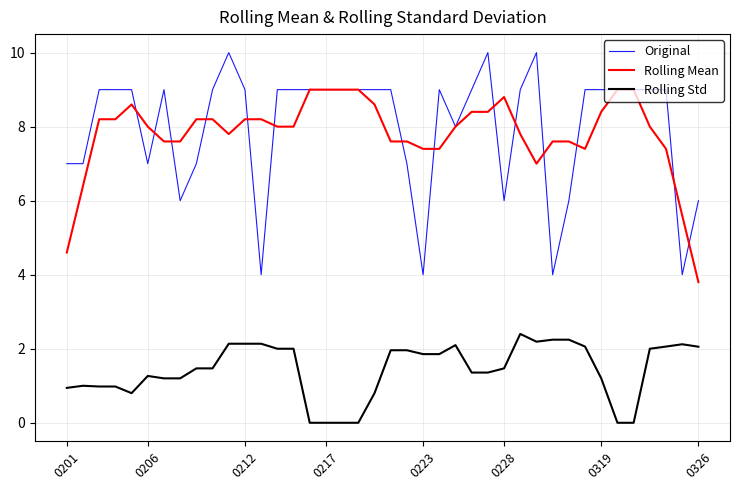

Count the number of categories in the chart.

40